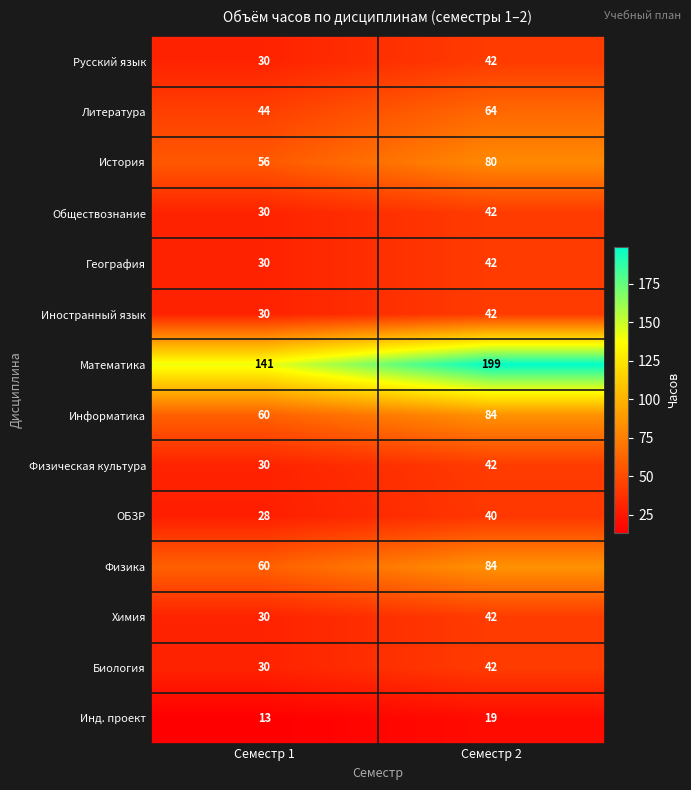

What is the difference between the highest and lowest values at Семестр 2?

180